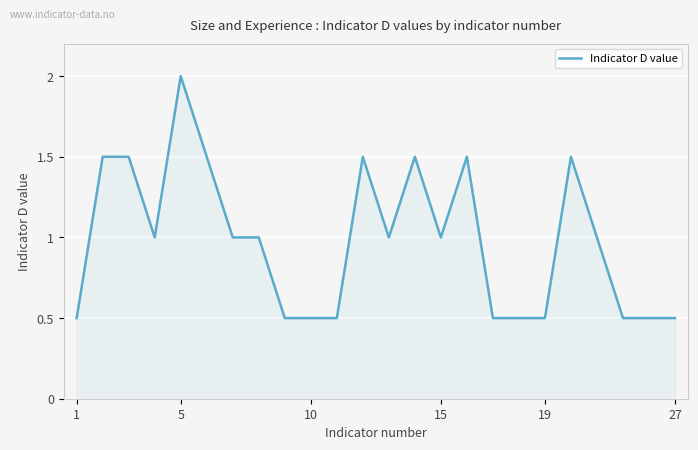

What is the smallest value displayed?

0.5